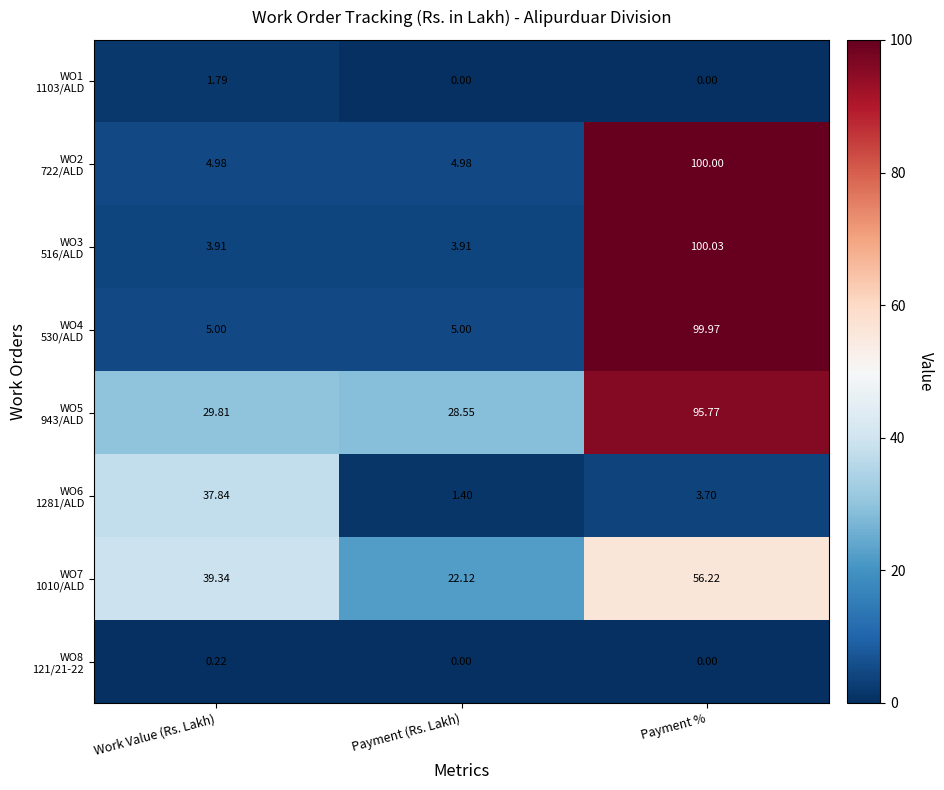

What is the total value across all series at Work Value (Rs. Lakh)?

122.9